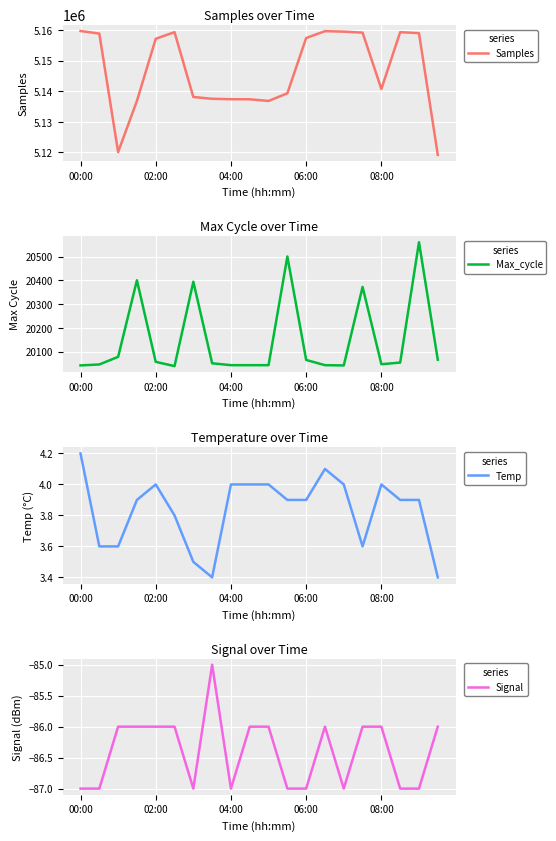

How many lines are shown in the chart?

4